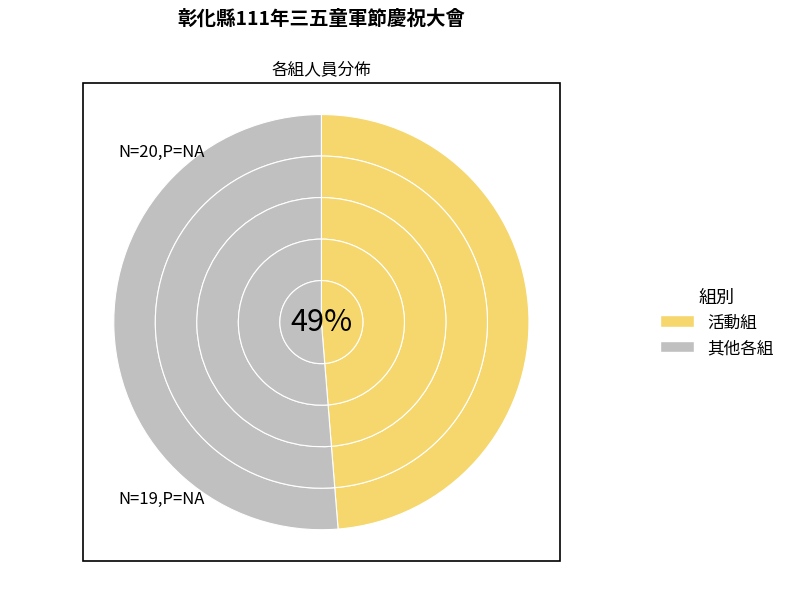

Does 集會組 account for over 50% of the chart?

No